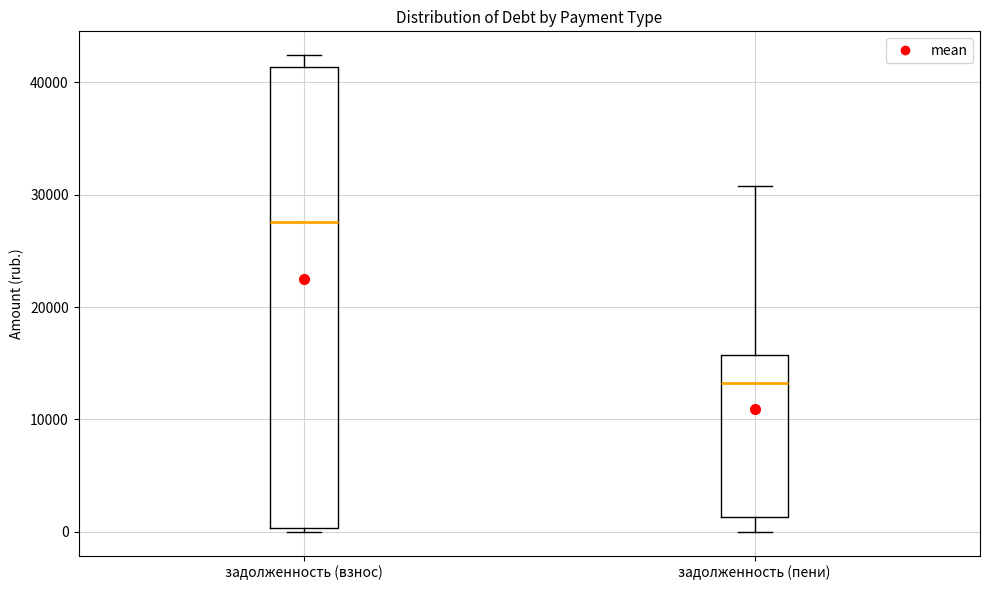

Comparing the boxes themselves (not the whiskers), which one is the tallest?

задолженность (взнос)